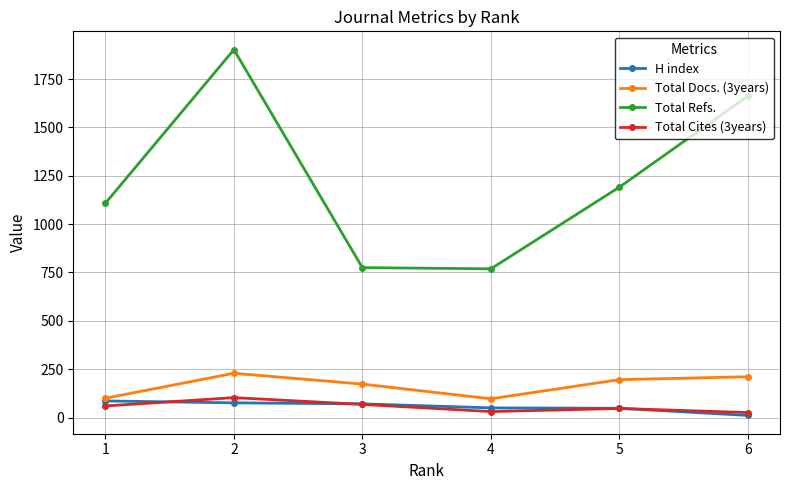

At which label is Total Refs. closest to 1335?

5